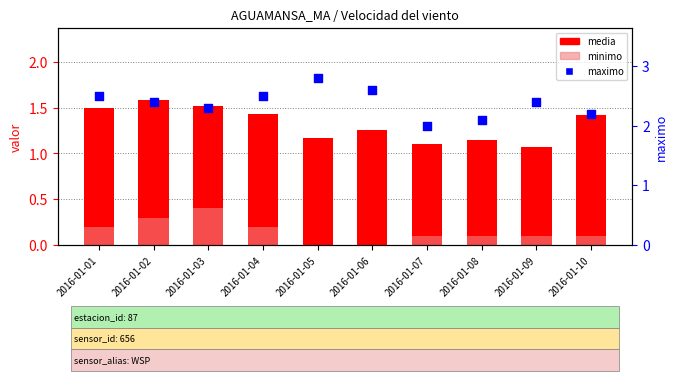

Which series has the largest total across all categories?

maximo